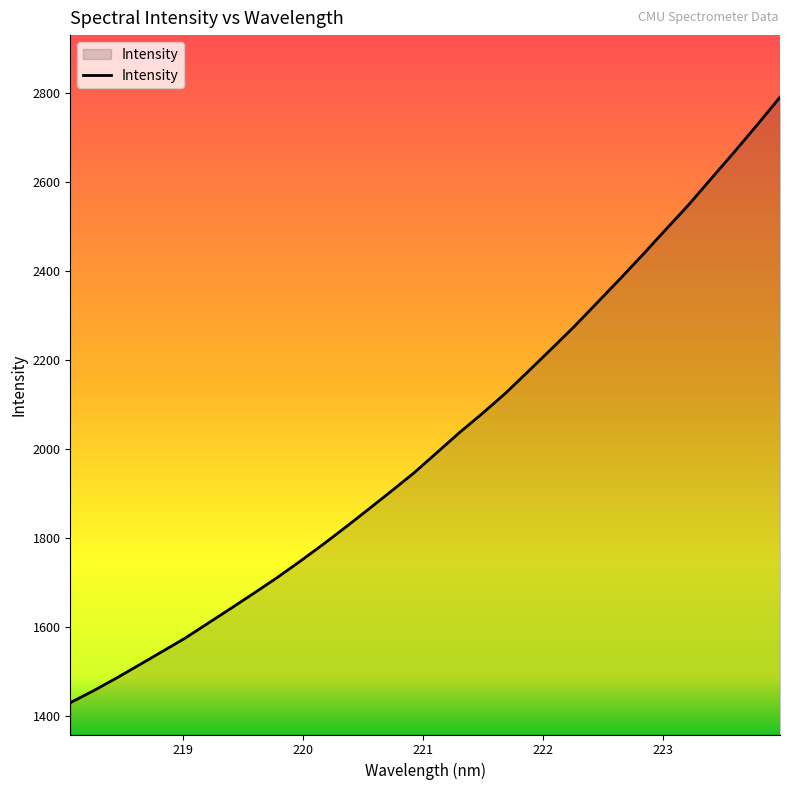

How many lines are shown in the chart?

1